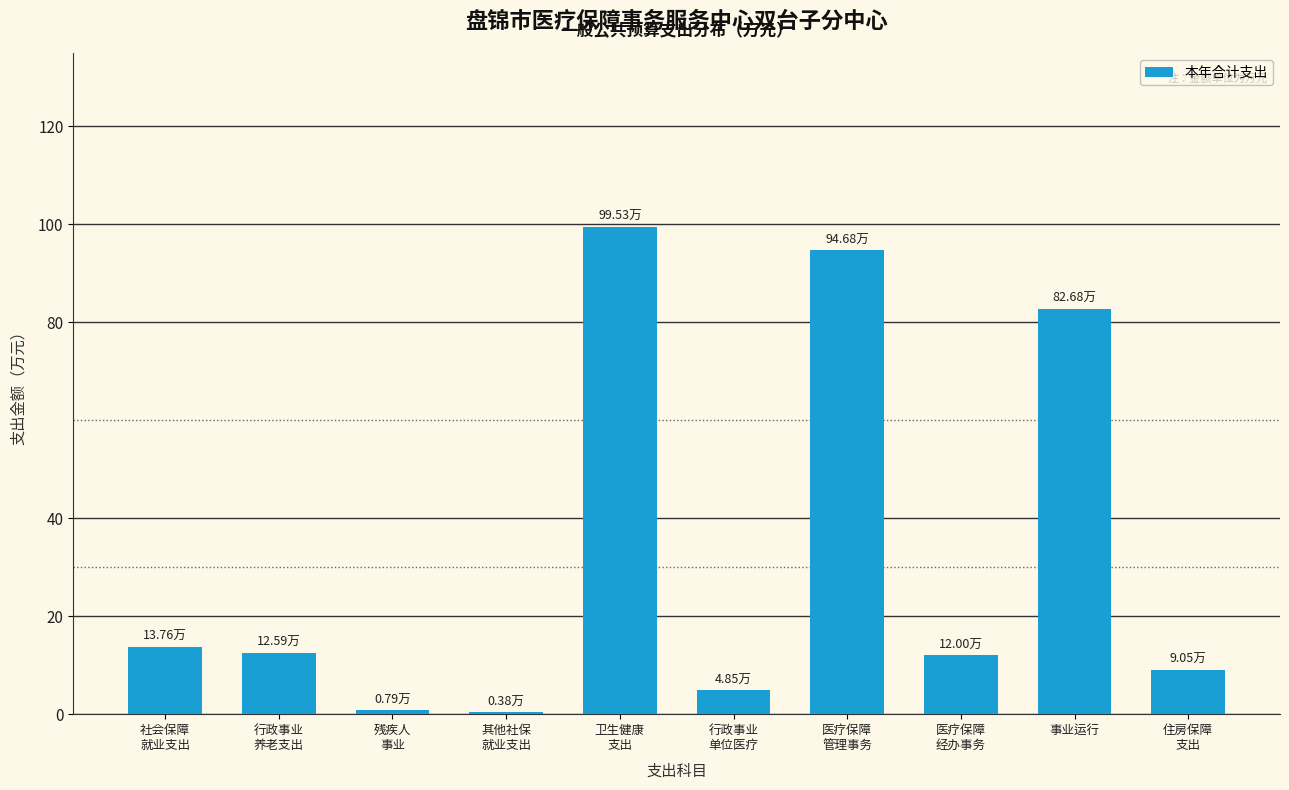

What is the sum of all values?

330.3